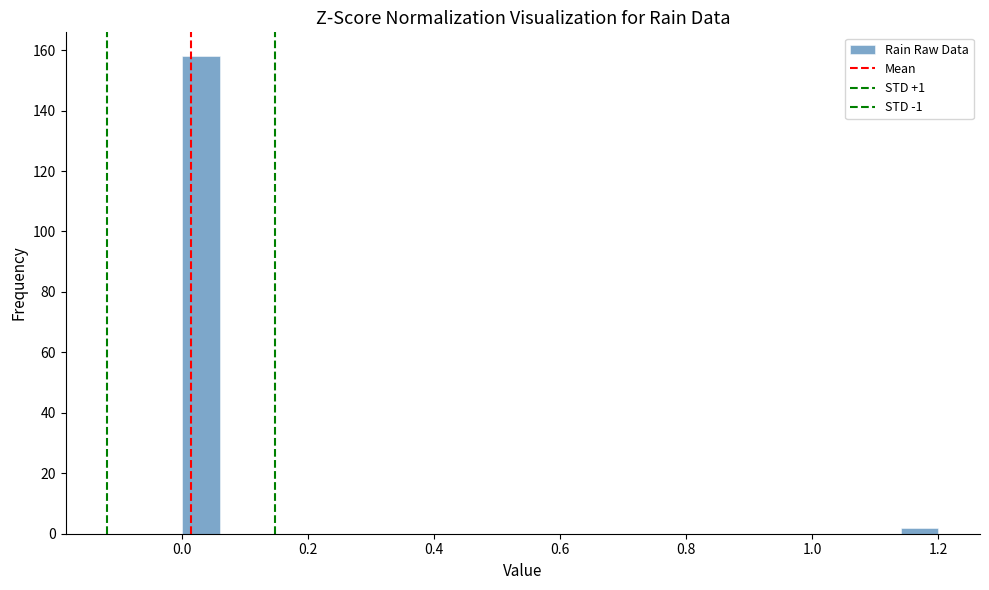

Around what value on the x-axis is the tallest bar? Give the approximate position of its centre, as read against the axis.

0.04